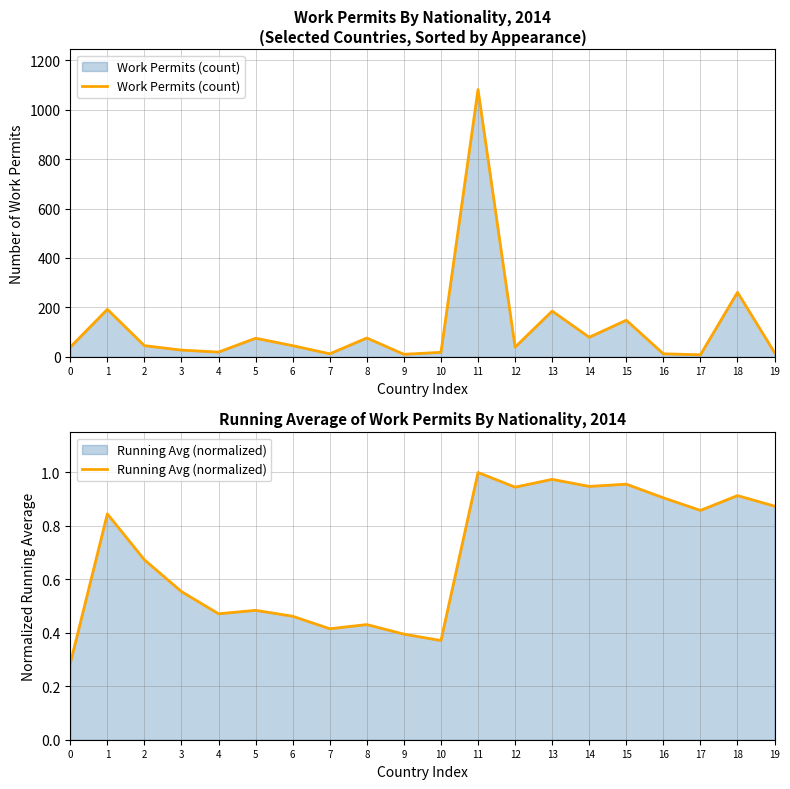

What is the difference between the highest and lowest values at 6?

44.5